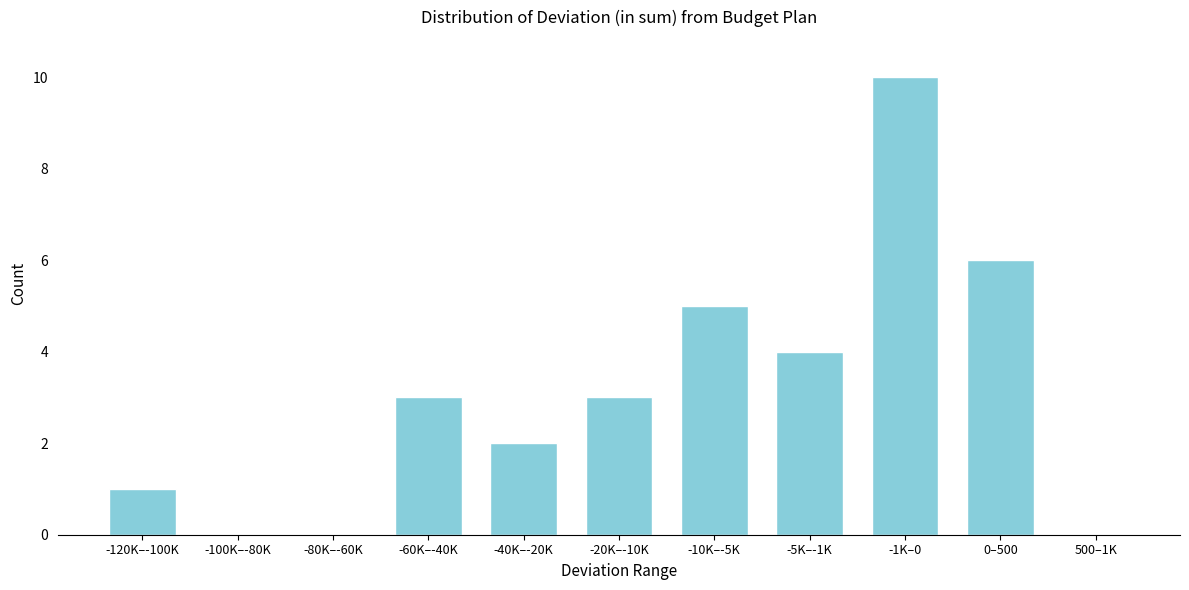

Reading left to right, what are all the values shown in this chart?

-120K–-100K=1	-100K–-80K=0	-80K–-60K=0	-60K–-40K=3	-40K–-20K=2	-20K–-10K=3	-10K–-5K=5	-5K–-1K=4	-1K–0=10	0–500=6	500–1K=0